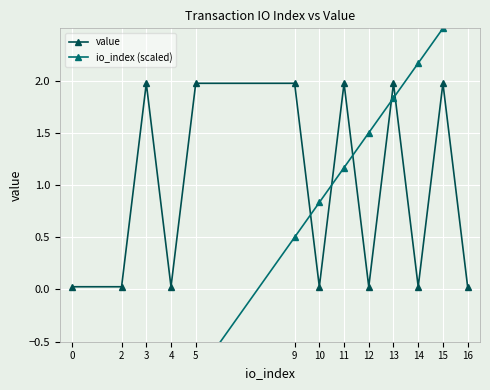

What are all the series names shown in the legend?

value, io_index (scaled)